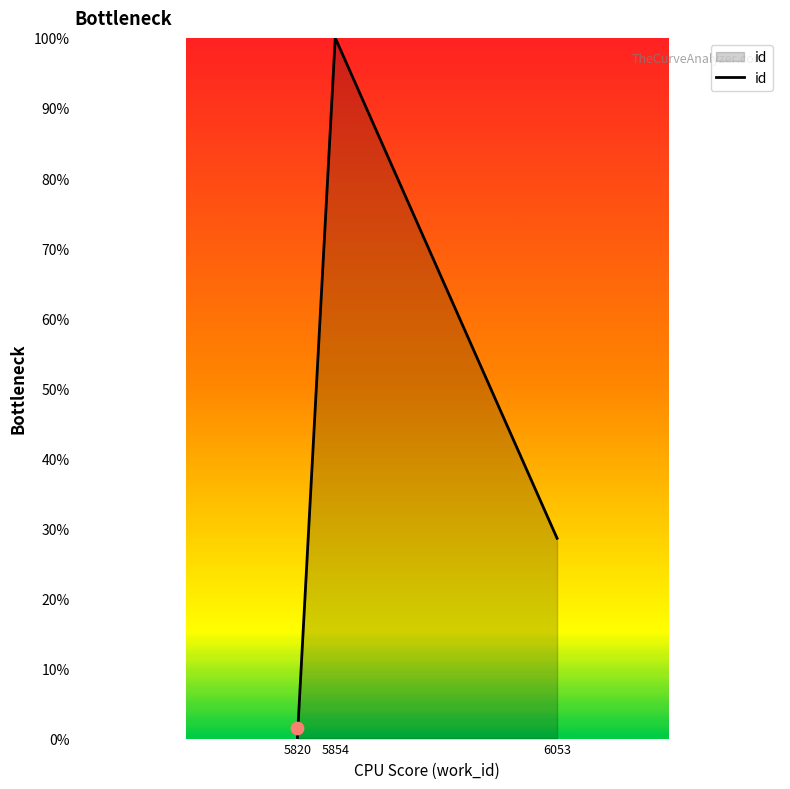

Approximately how many times larger is the value at 5854 compared to 6053?

3.5